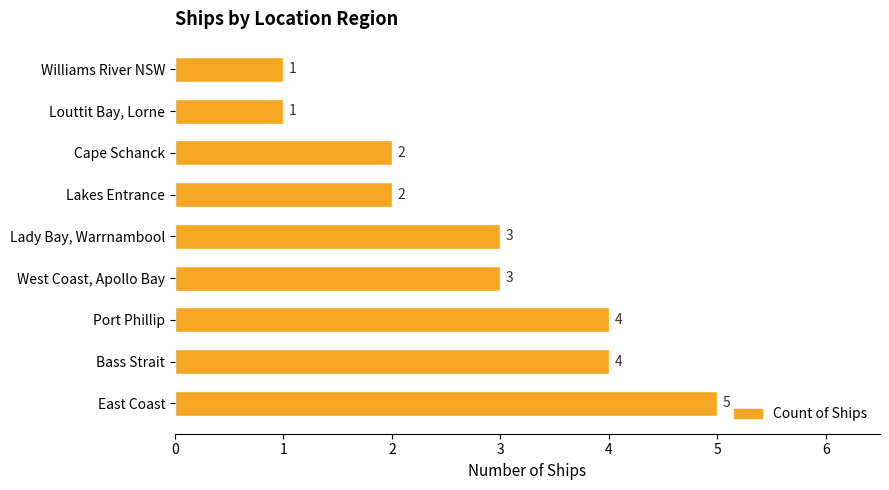

How many distinct data groups are displayed?

1